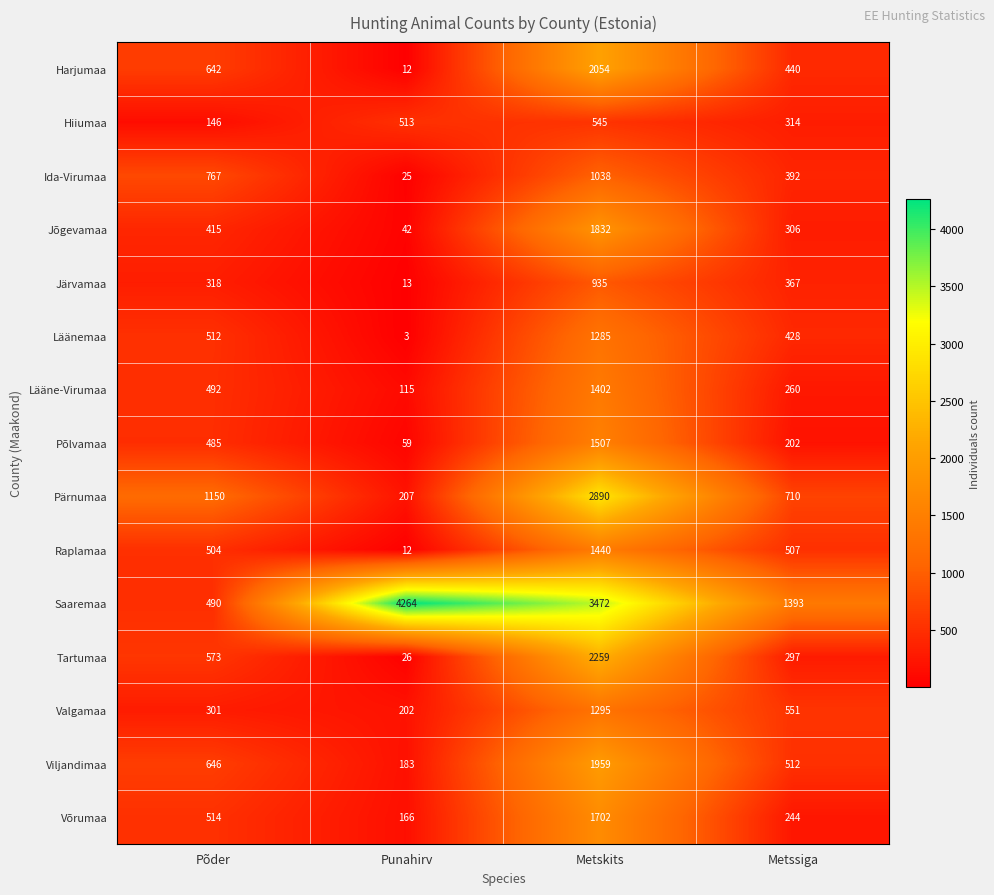

What is the sum of all Ida-Virumaa values?

2222